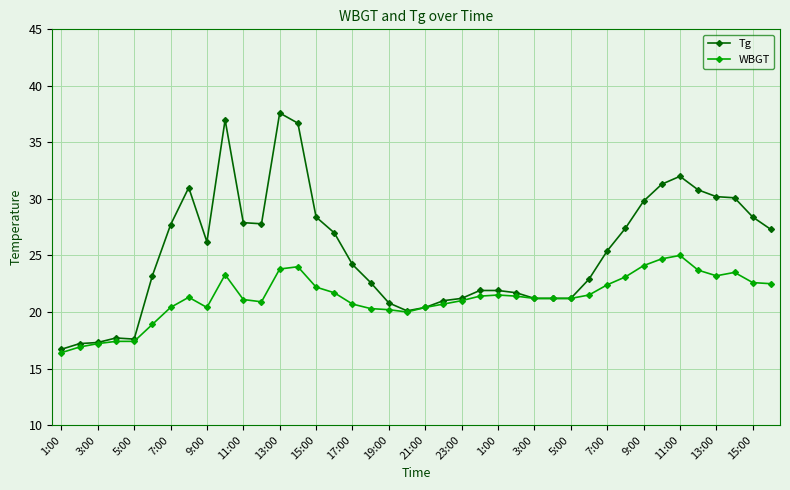

Does the chart have visible grid lines?

Yes